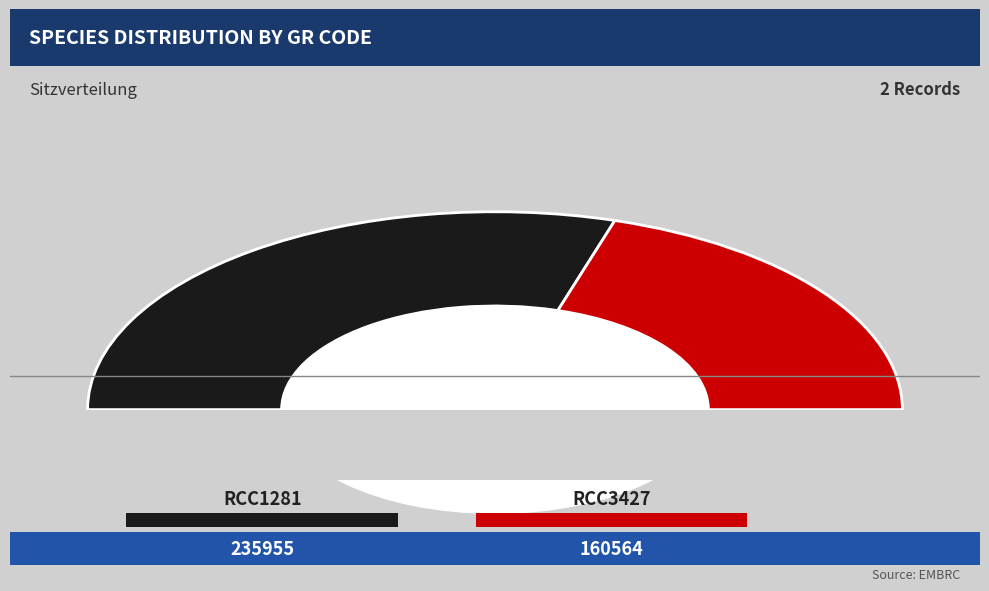

Does any single category account for the majority?

Yes